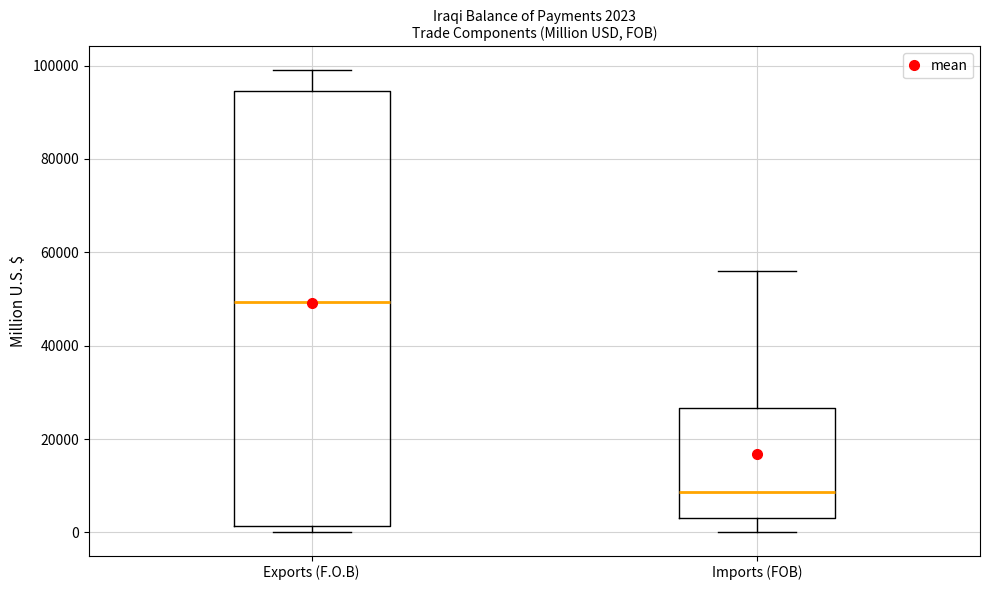

Which box has the highest median line?

Exports (F.O.B)